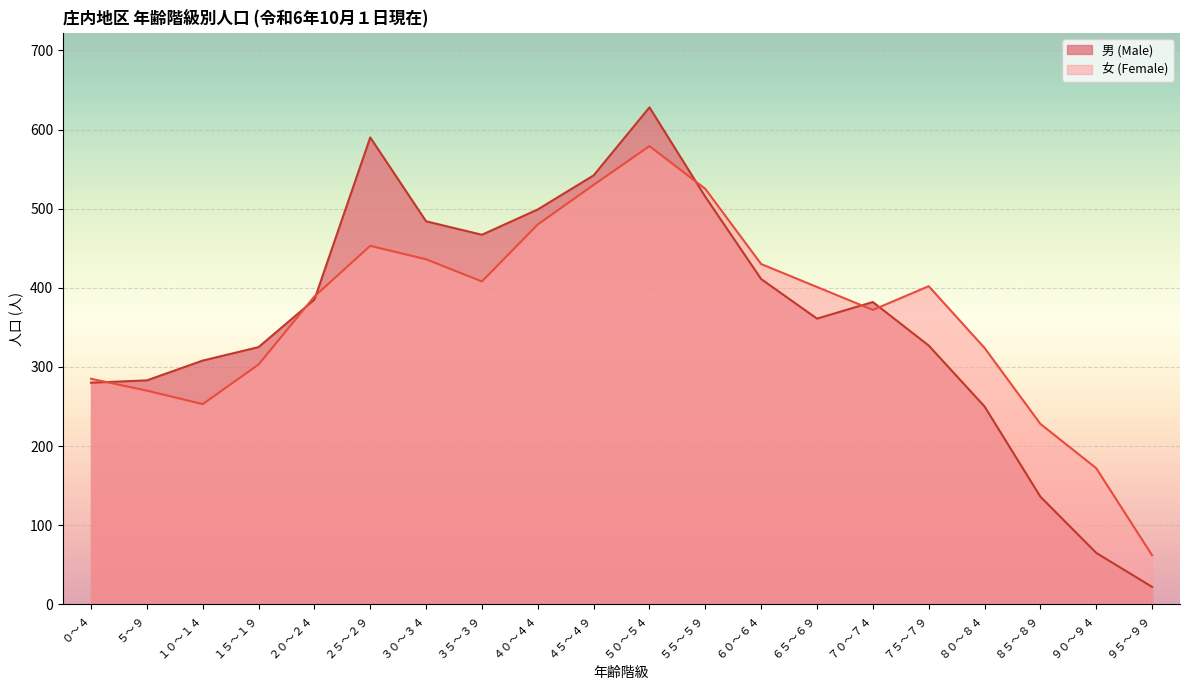

What position from the left is ６０～６４?

13